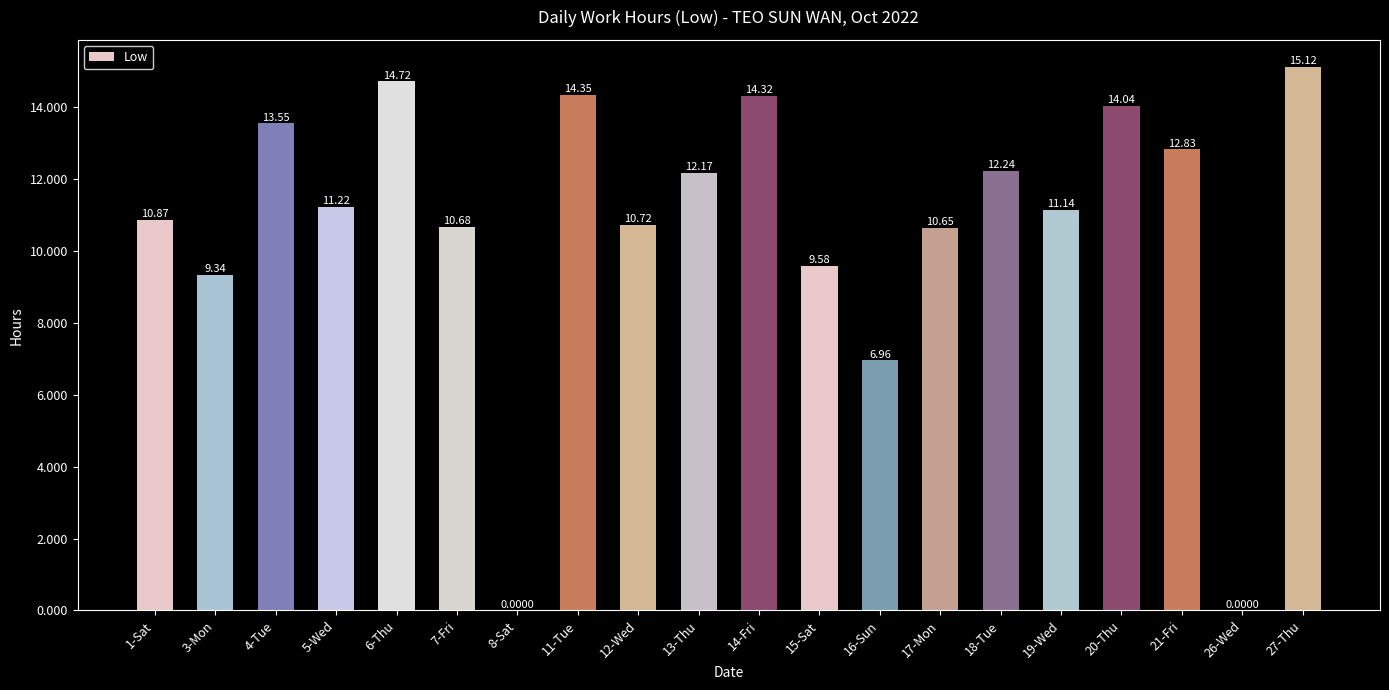

What is the difference between the values at 7-Fri and 13-Thu?

1.5